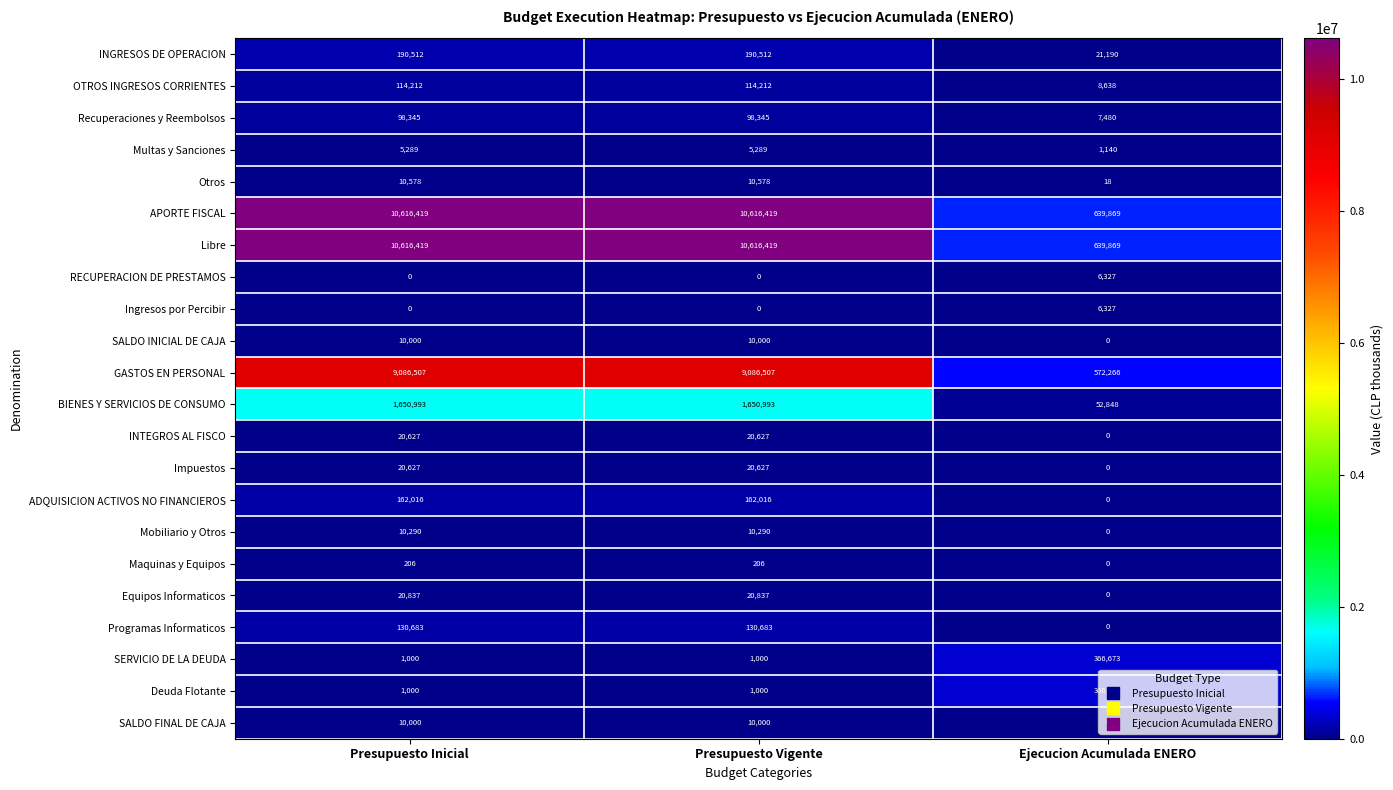

What is the sum of all Equipos Informaticos values?

41674